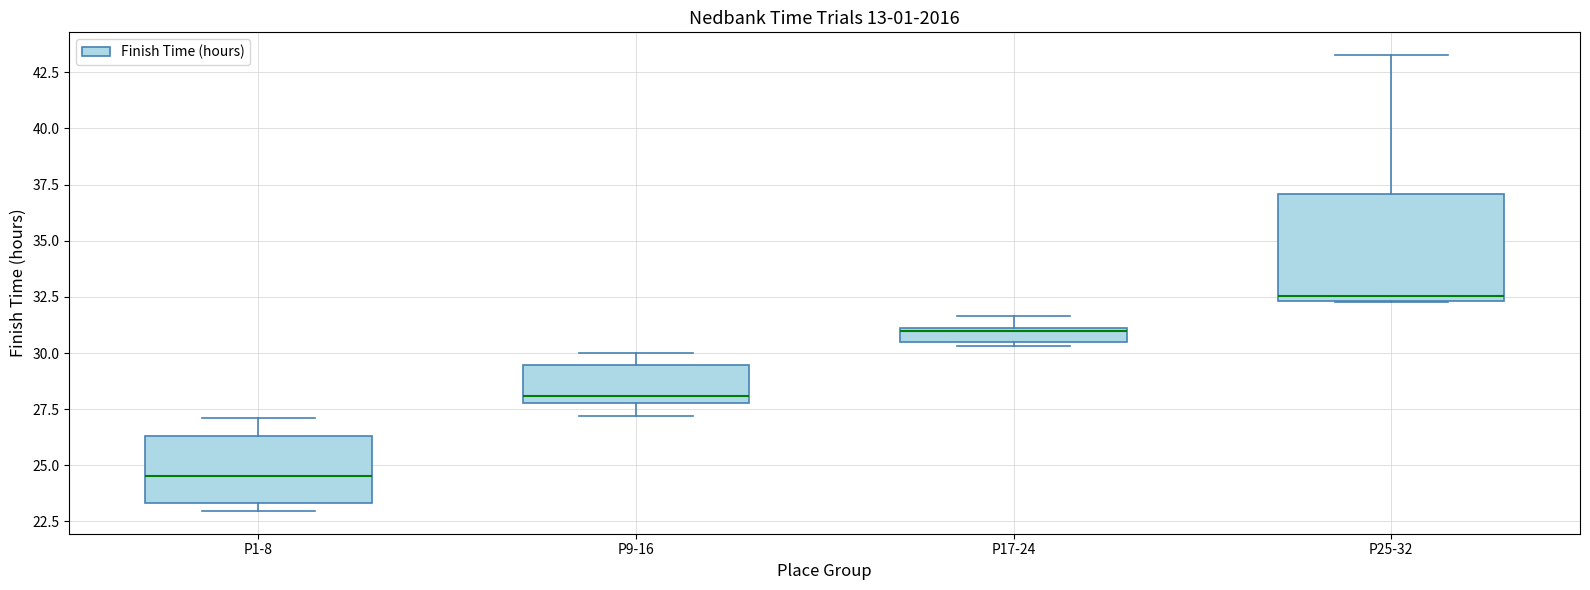

Which box is the tallest, from its lower edge to its upper edge?

P25-32